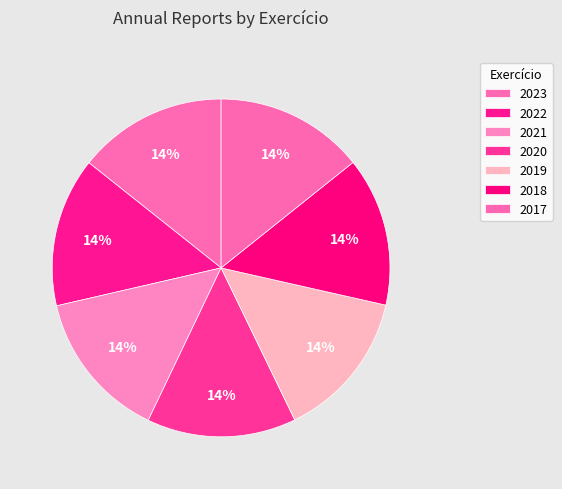

Which category has the smallest portion of the pie?

2017